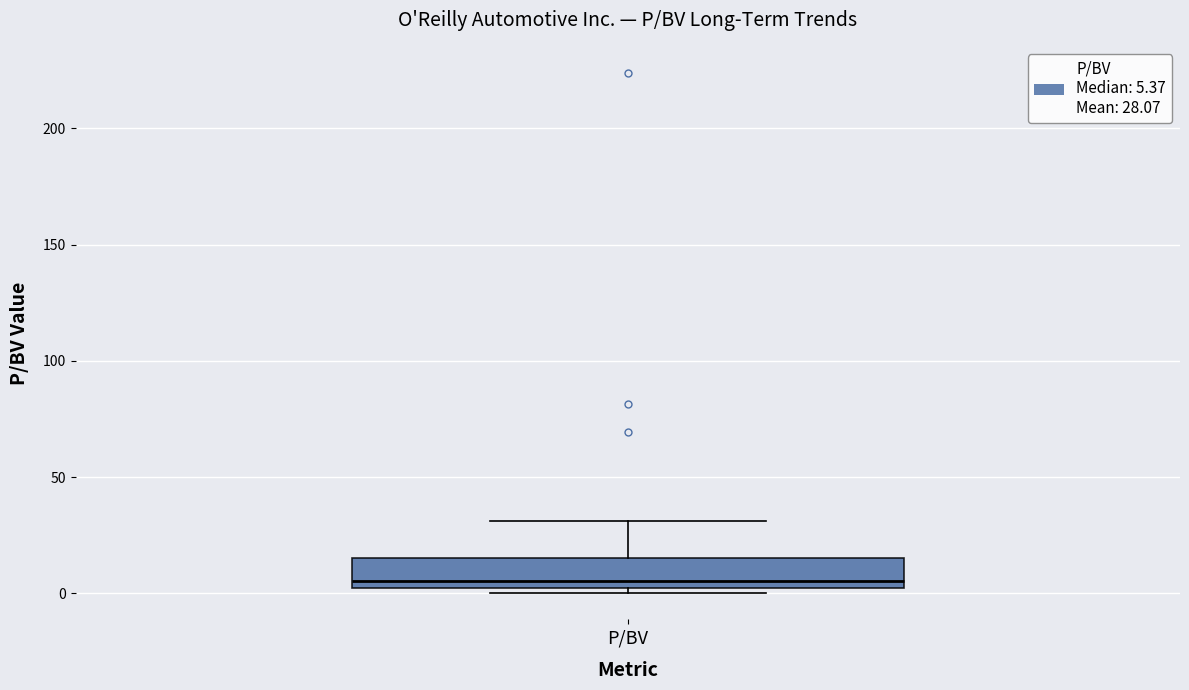

Where is the lower edge of the box for P/BV on the y-axis? The values are not printed on the chart, so give them approximately, as read against the axis.

0